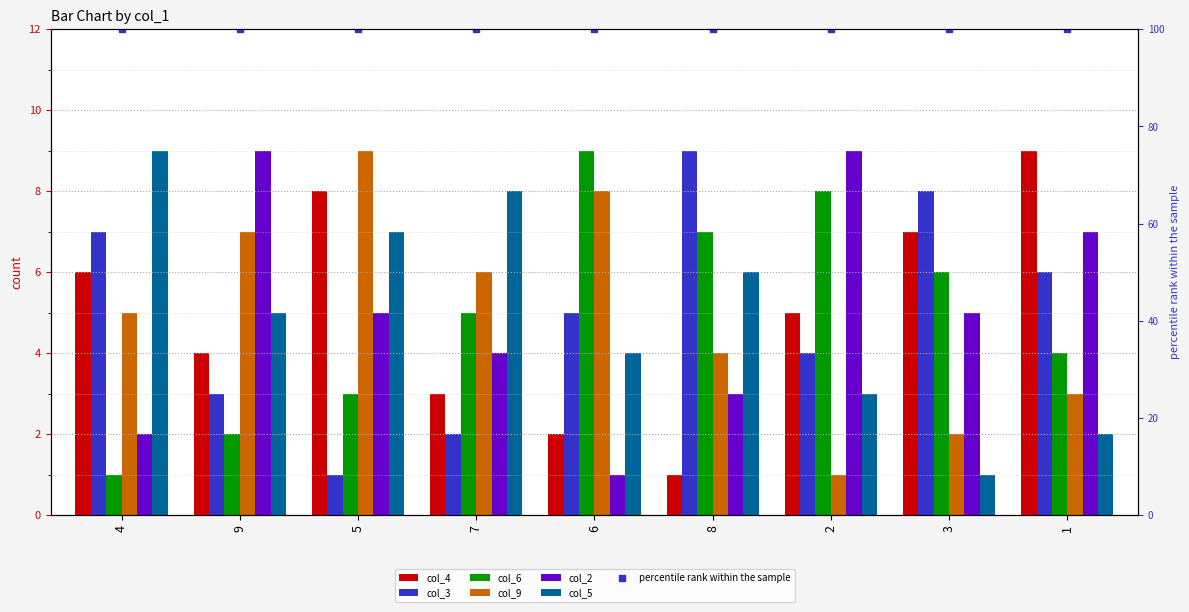

What is the label of the 1st bar from the left?

4